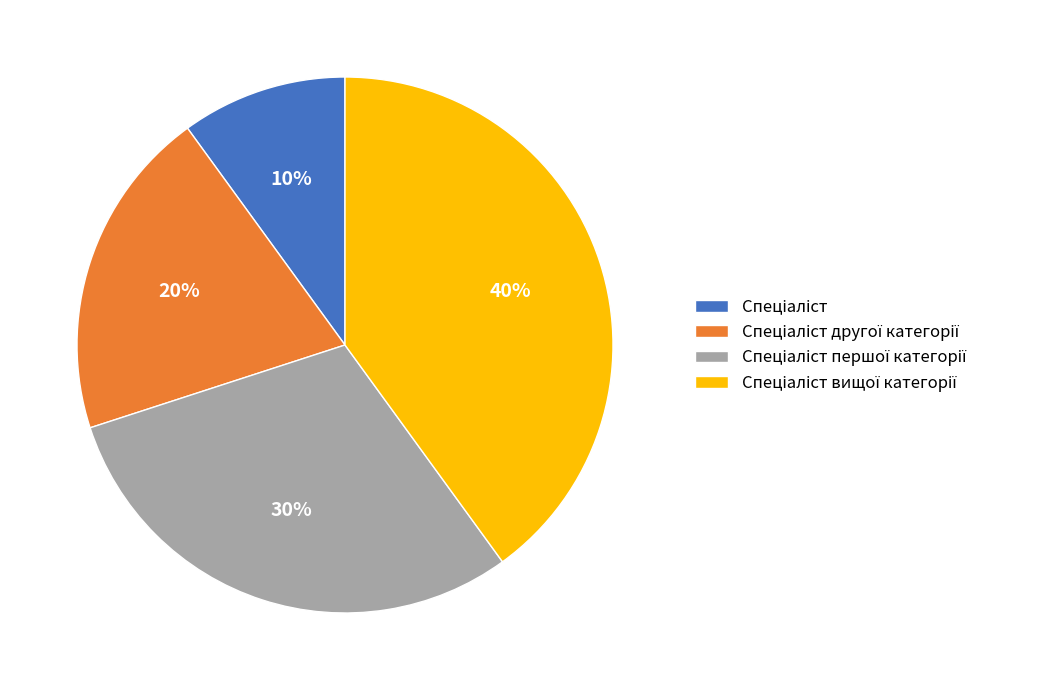

Is there a majority slice in this chart?

No